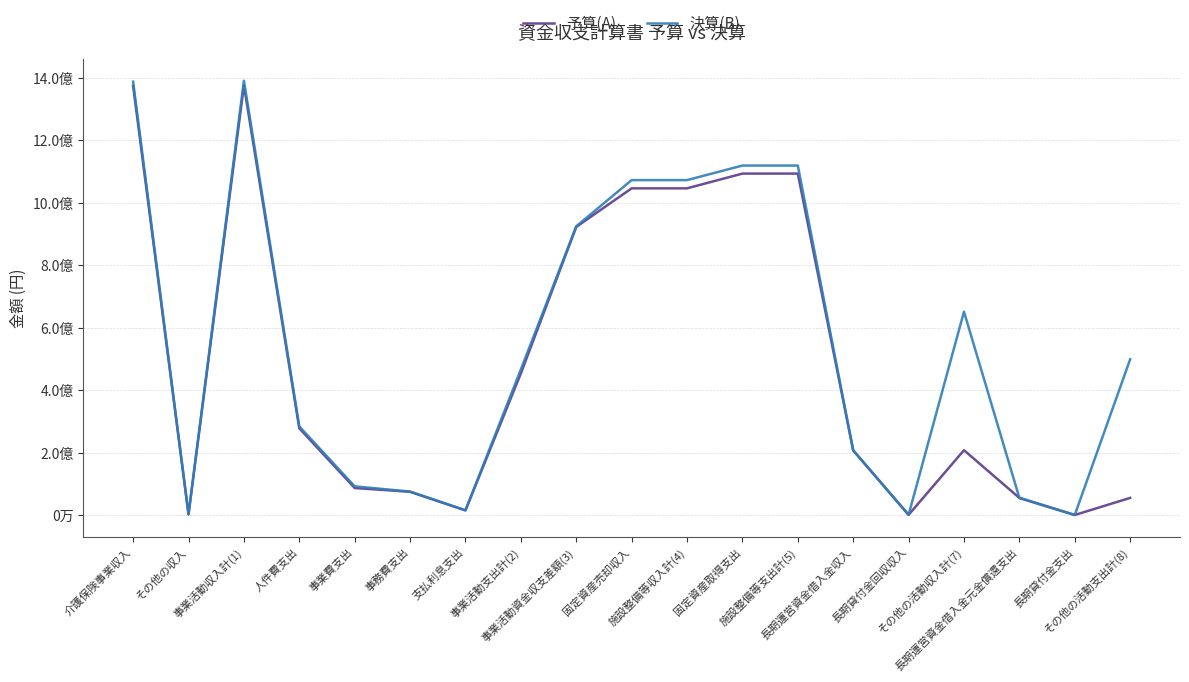

Rank the series by their average value, from highest to lowest.

決算(B), 予算(A)